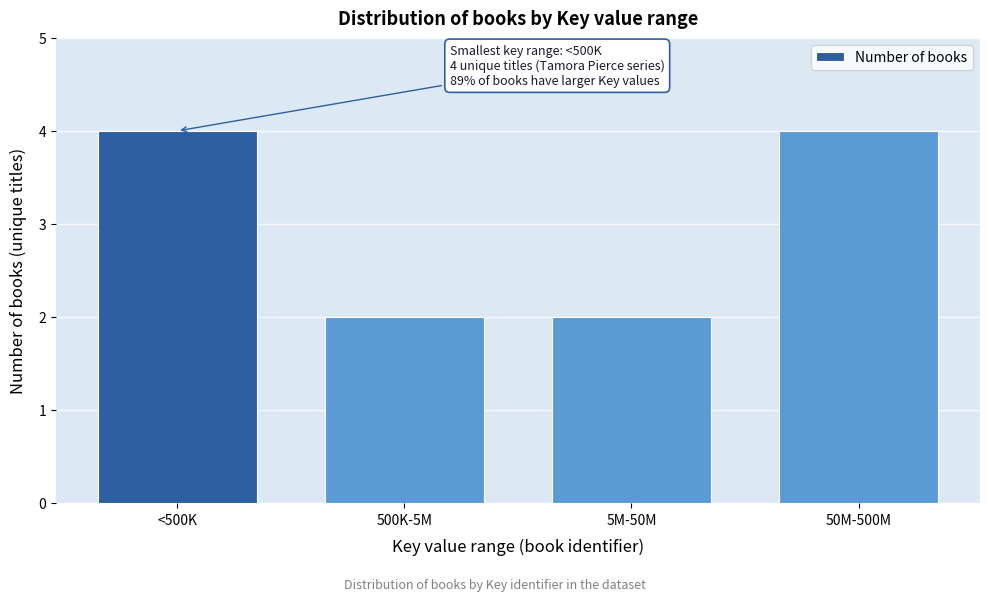

Reading right to left, what are all the values shown in this chart?

50M-500M=4	5M-50M=2	500K-5M=2	<500K=4